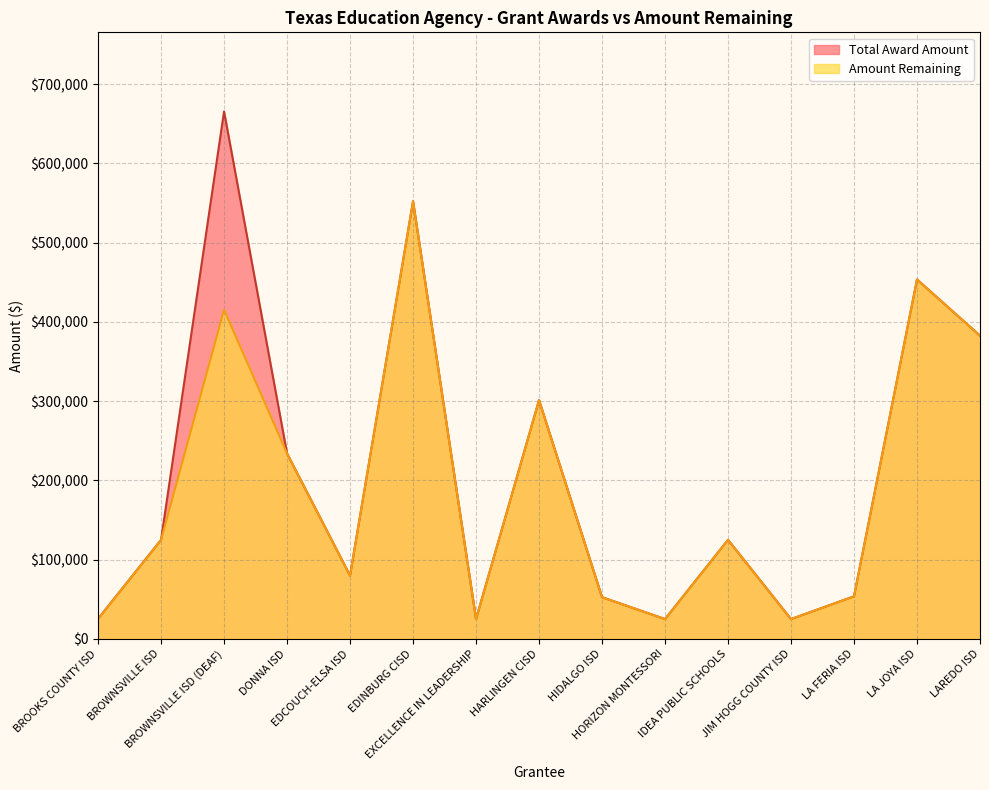

Which series changed the most between BROWNSVILLE ISD and LAREDO ISD?

Total Award Amount